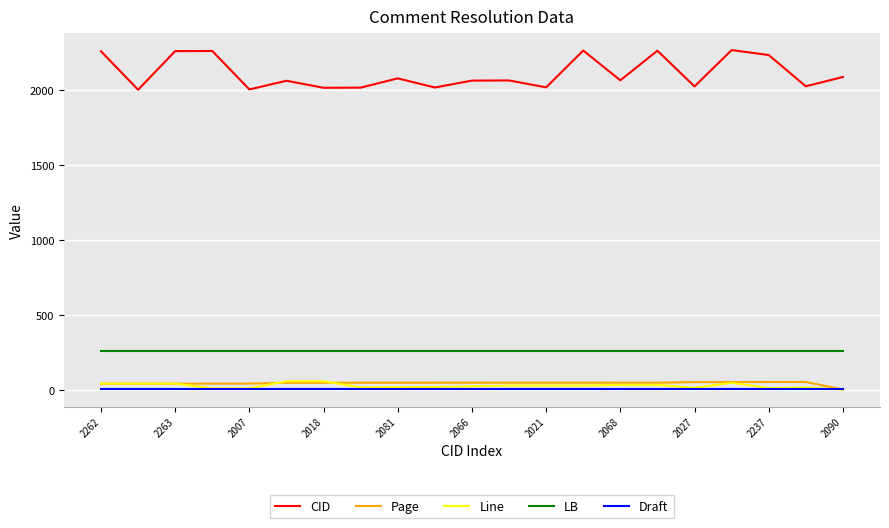

True or false: Line and LB cross at least once.

False